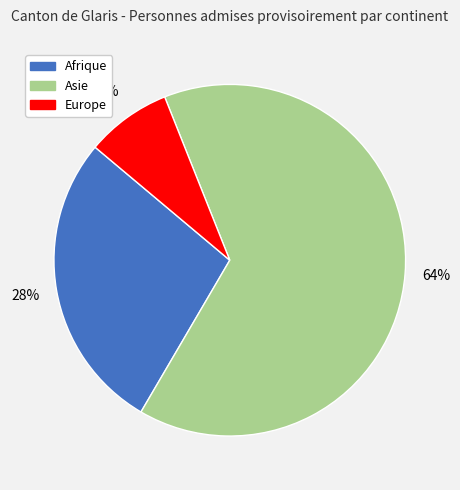

Count the number of slices in the pie.

3